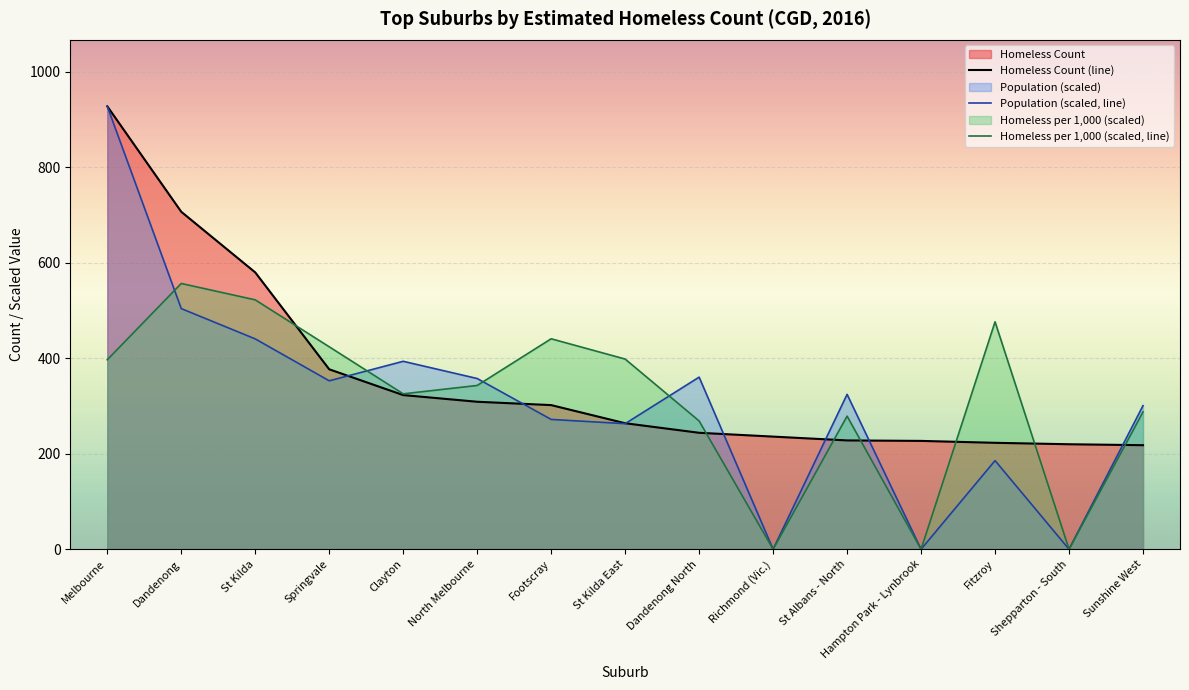

Reading left to right, list all the values displayed in this chart.

Homeless Count (line): 928.0	707.0	580.0	377.0	323.0	309.0	302.0	264.0	244.0	236.0	228.0	227.0	223.0	220.0	218.0
Population (scaled, line): 928.0	504.2	440.7	352.9	393.8	357.7	272.0	263.1	360.6	0.0	324.5	0.0	185.8	0.0	300.8
Homeless per 1,000 (scaled, line): 397.0	556.8	522.5	424.1	325.6	343.1	440.9	398.5	268.8	0.0	278.9	0.0	476.5	0.0	287.8